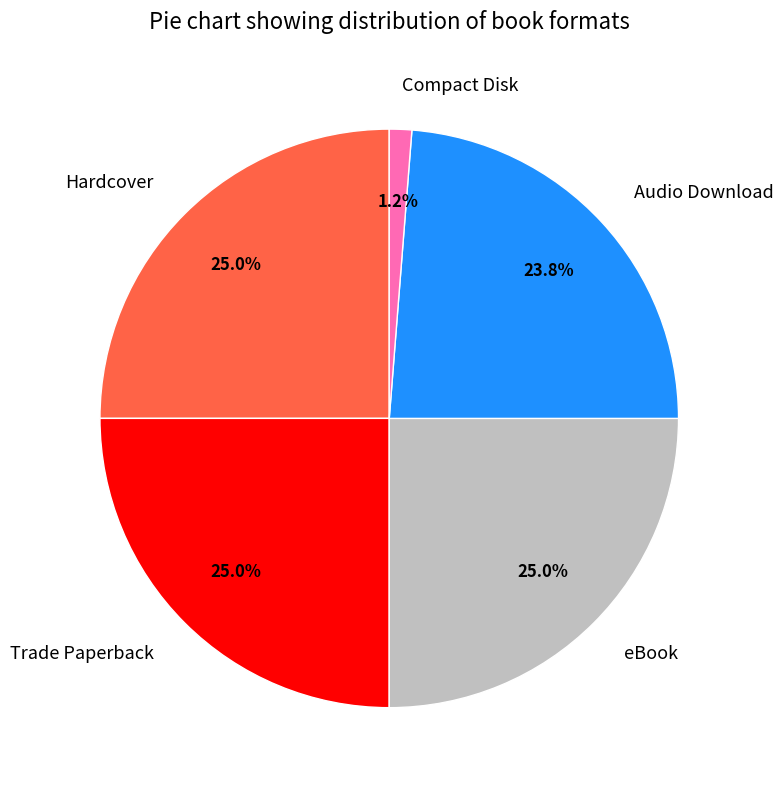

What percentage do eBook and Audio Download together represent?

48.7%